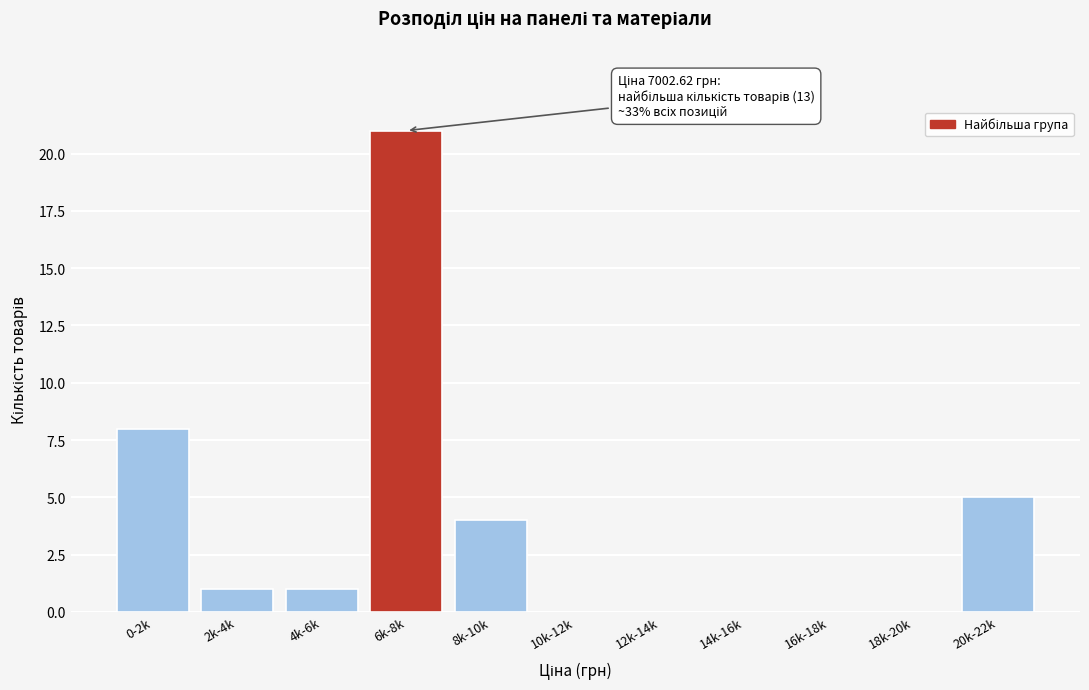

Reading left to right, transcribe all the data shown in this chart.

0-2k=8	2k-4k=1	4k-6k=1	6k-8k=21	8k-10k=4	10k-12k=0	12k-14k=0	14k-16k=0	16k-18k=0	18k-20k=0	20k-22k=5